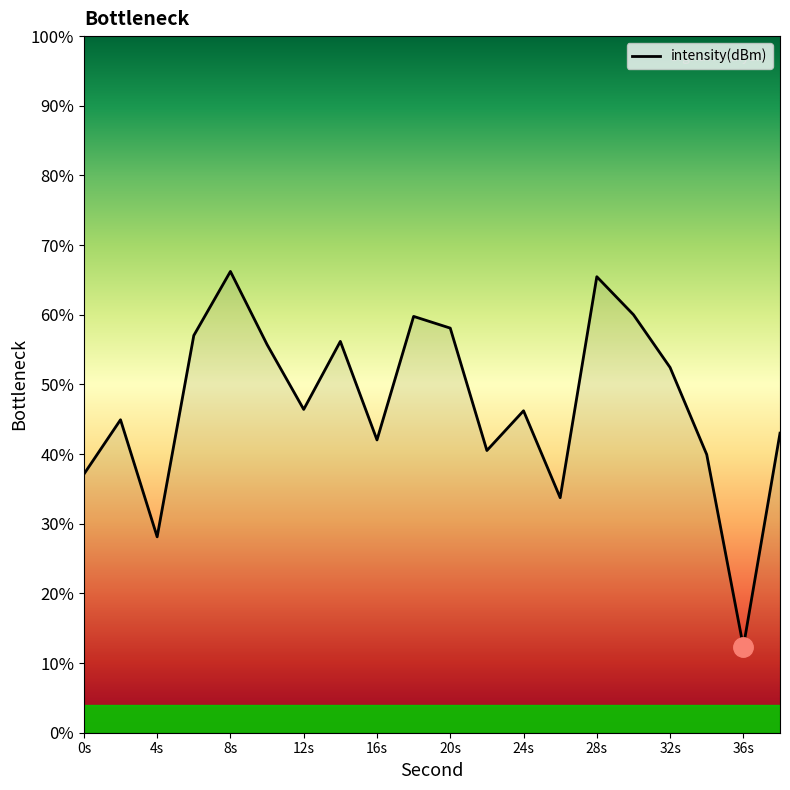

What is the difference between the maximum and minimum values?

53.9